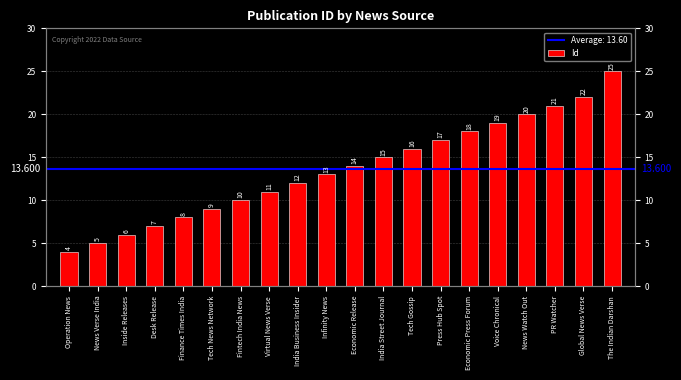

The chart shows a value of 18 at Economic Press Forum. True or false?

True